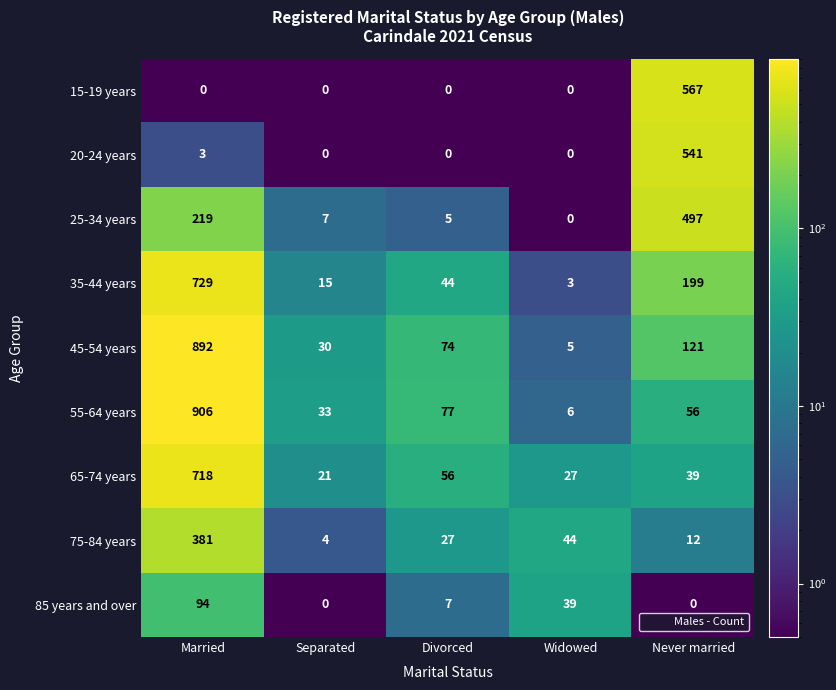

What is the highest value of the 35-44 years series?

729